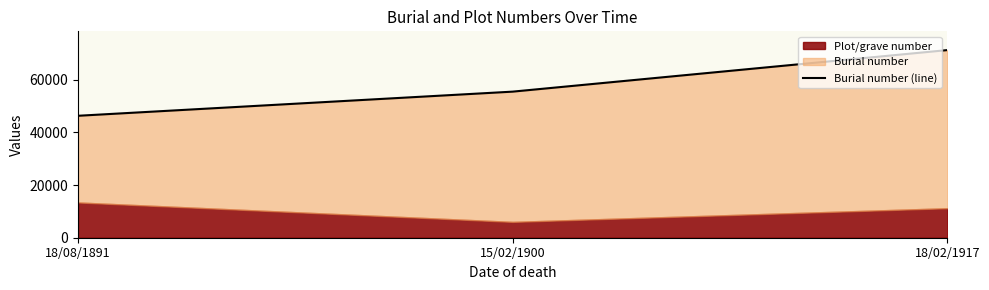

Reading left to right, transcribe all the data shown in this chart.

46330	55501	71283